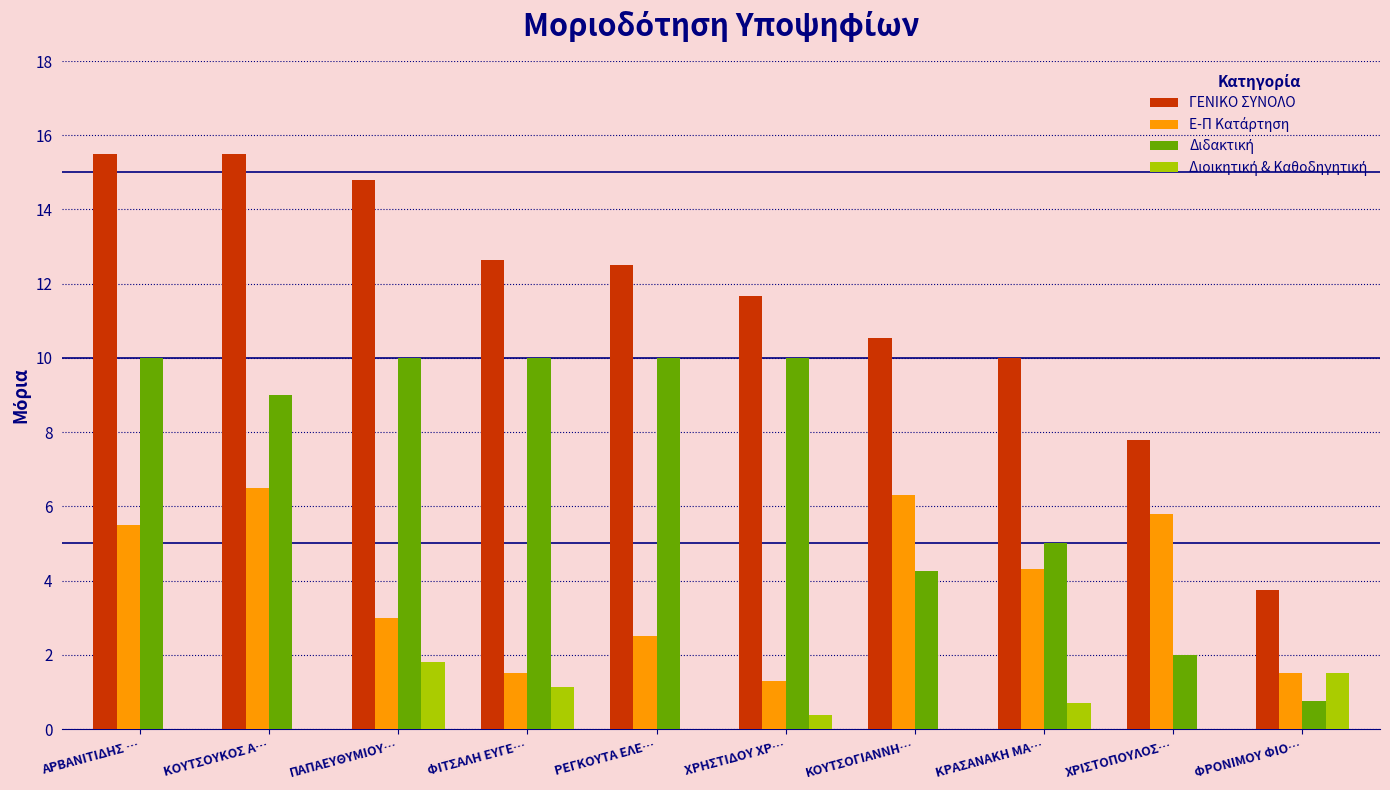

Which series has the largest total across all categories?

ΓΕΝΙΚΟ ΣΥΝΟΛΟ